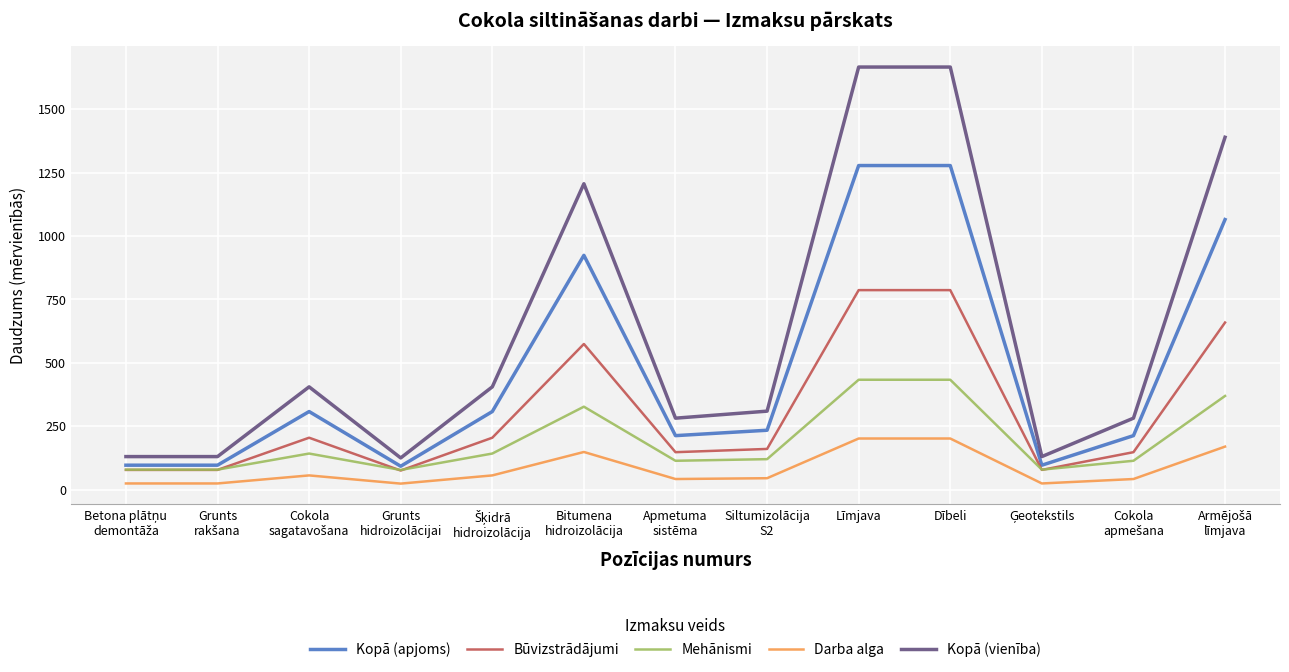

What is the difference between the maximum and minimum values in the Kopā (apjoms) series?

1185.6